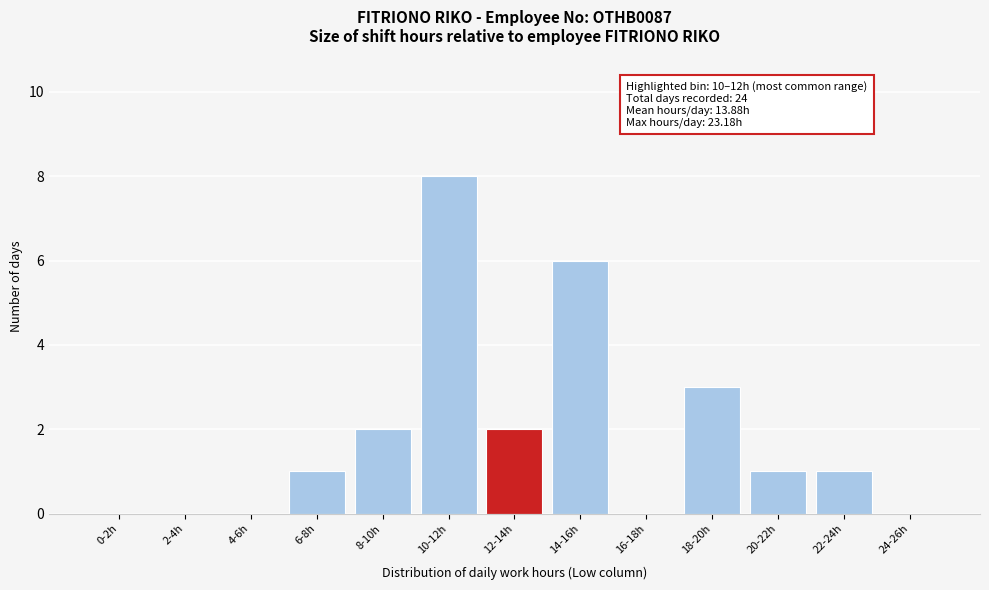

Reading right to left, extract all data points from this chart.

24-26h=0	22-24h=1	20-22h=1	18-20h=3	16-18h=0	14-16h=6	12-14h=2	10-12h=8	8-10h=2	6-8h=1	4-6h=0	2-4h=0	0-2h=0